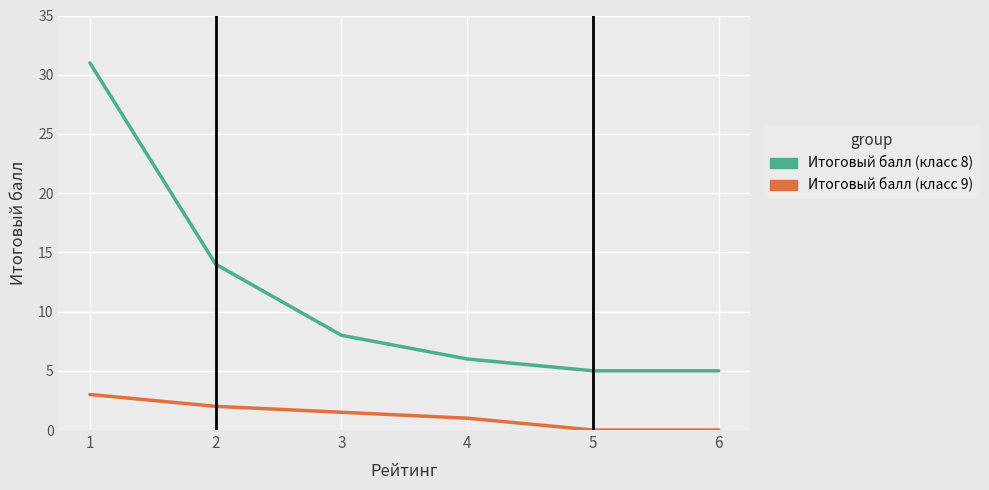

Rank the series at 4 from highest to lowest value.

Итоговый балл (класс 8), Итоговый балл (класс 9)